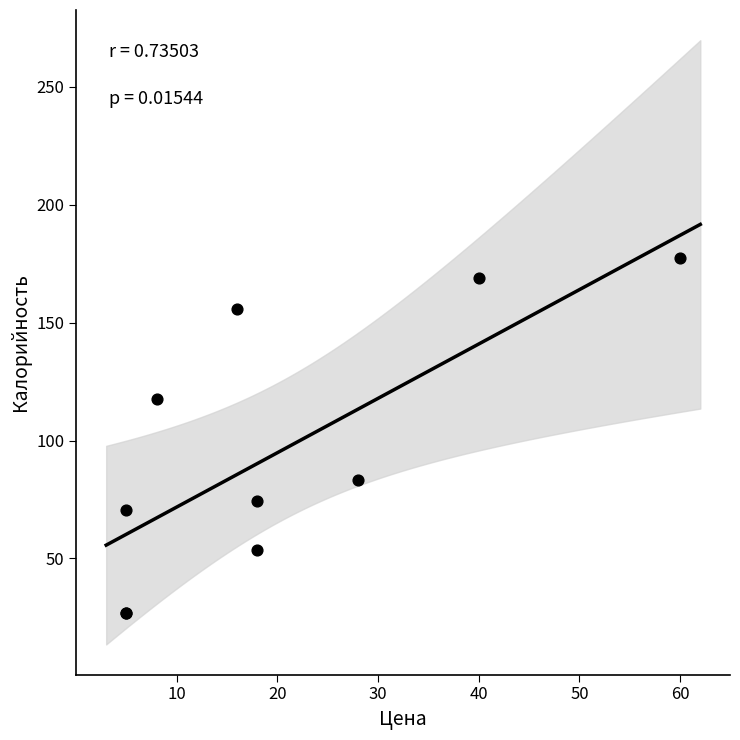

What Y value in the scatter plot is closest to 102?

117.5